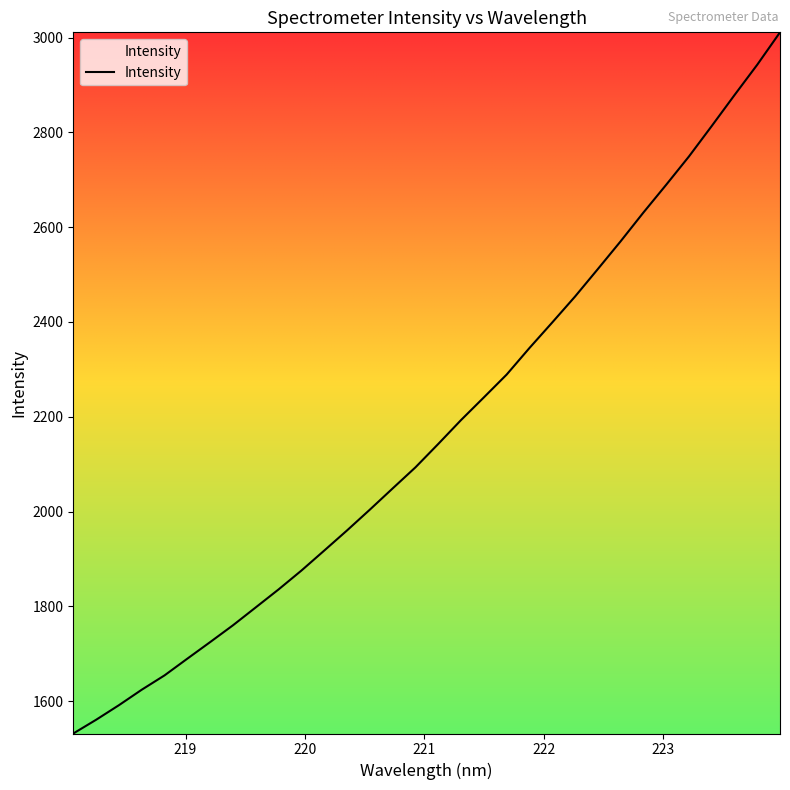

What is the difference between the maximum and minimum values?

1479.0